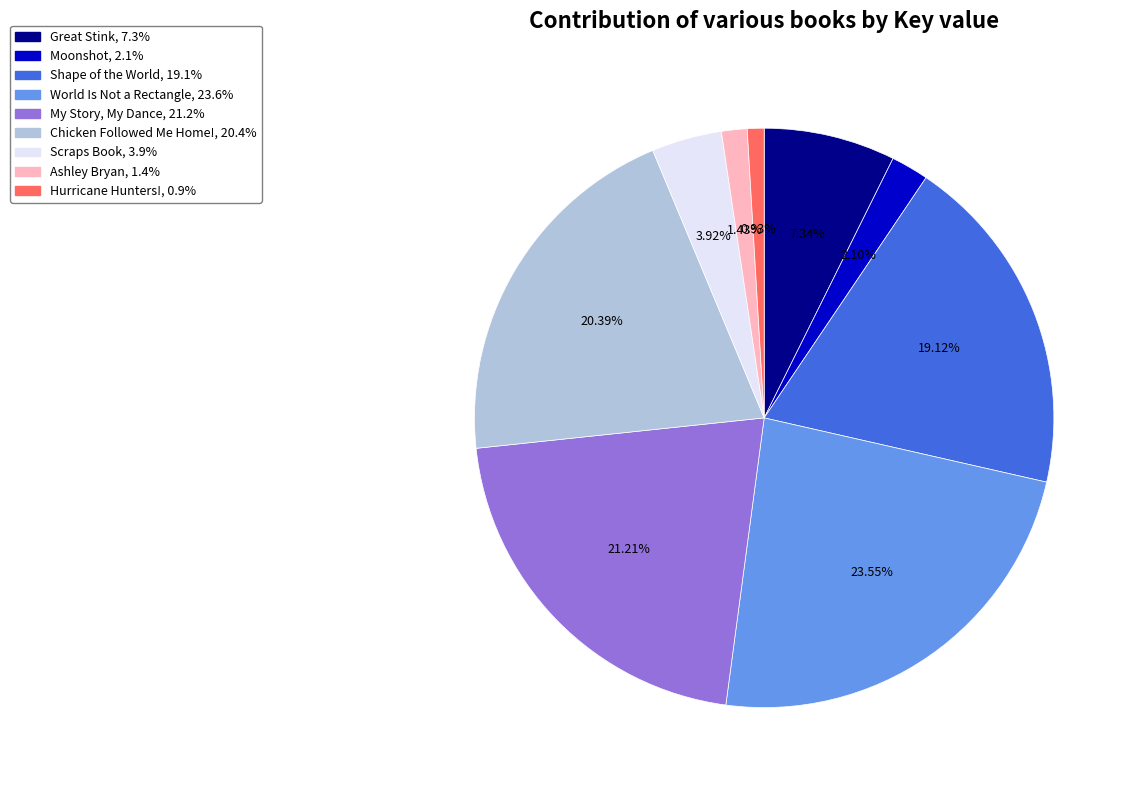

Is there any slice that represents more than half of the pie?

No